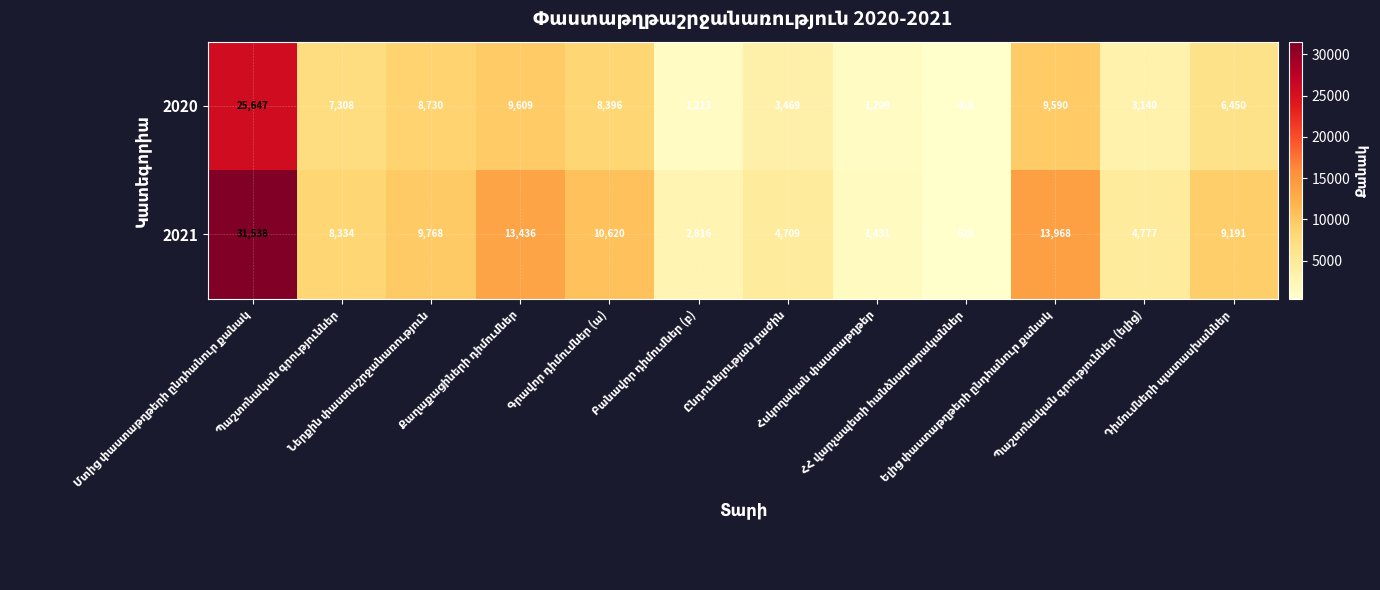

What is the difference between the maximum and minimum values in the 2020 series?

25231